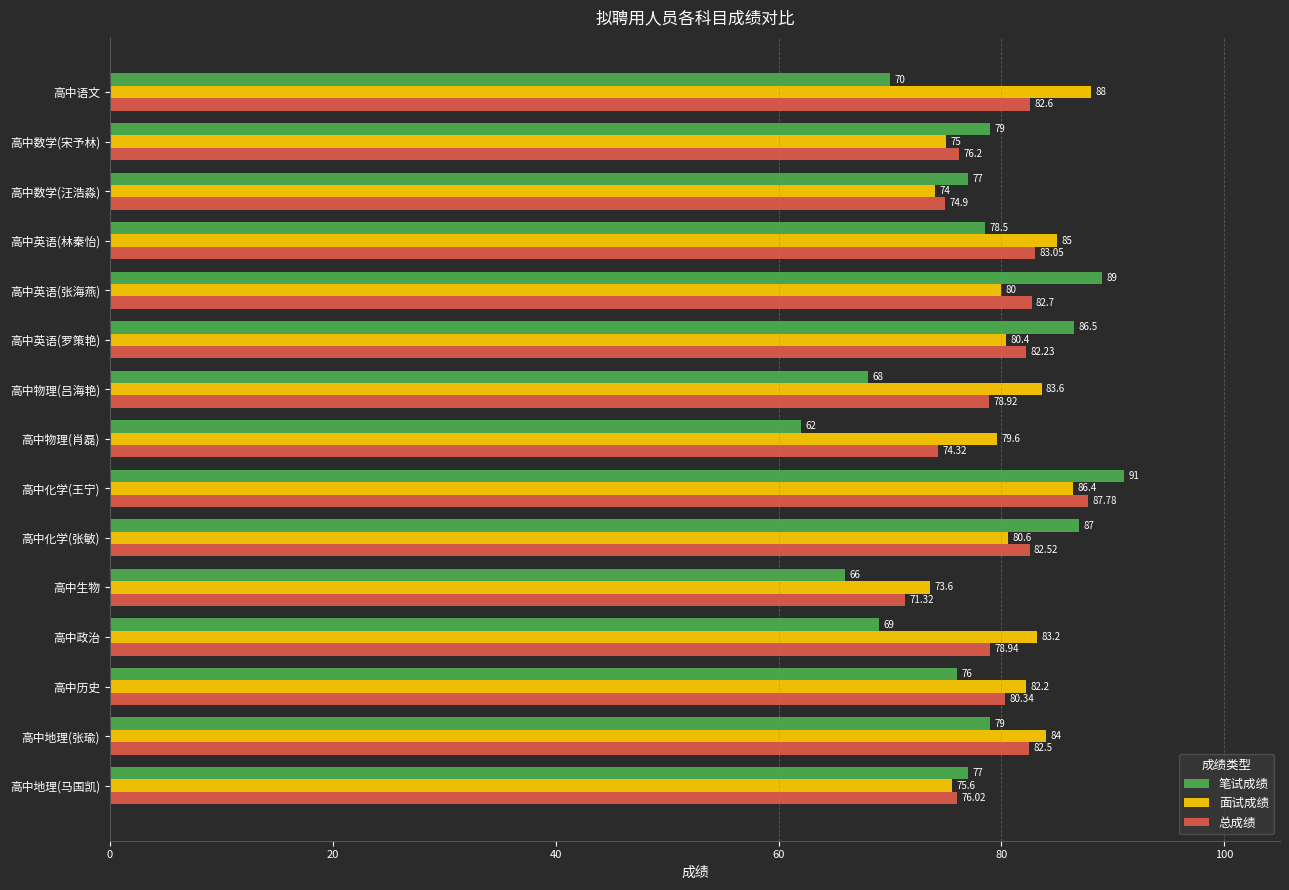

Which series has the largest range (max minus min)?

笔试成绩